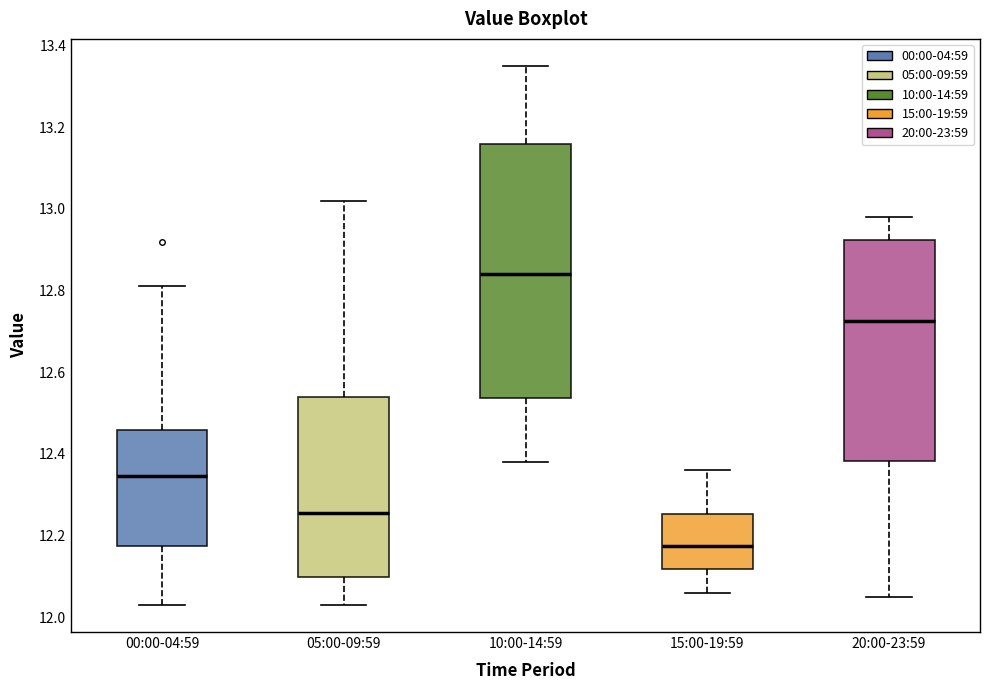

Reading left to right, transcribe this box plot: for each box, give where its median line is, the range the box spans, and where its two whiskers end, as read against the y-axis. The values are not printed on the chart, so give them approximately, as read against the axis.

00:00-04:59: median 12.34, box 12.18 to 12.46, whiskers 12.04 to 12.82
05:00-09:59: median 12.26, box 12.10 to 12.54, whiskers 12.04 to 13.02
10:00-14:59: median 12.84, box 12.54 to 13.16, whiskers 12.38 to 13.36
15:00-19:59: median 12.18, box 12.12 to 12.26, whiskers 12.06 to 12.36
20:00-23:59: median 12.72, box 12.38 to 12.92, whiskers 12.06 to 12.98